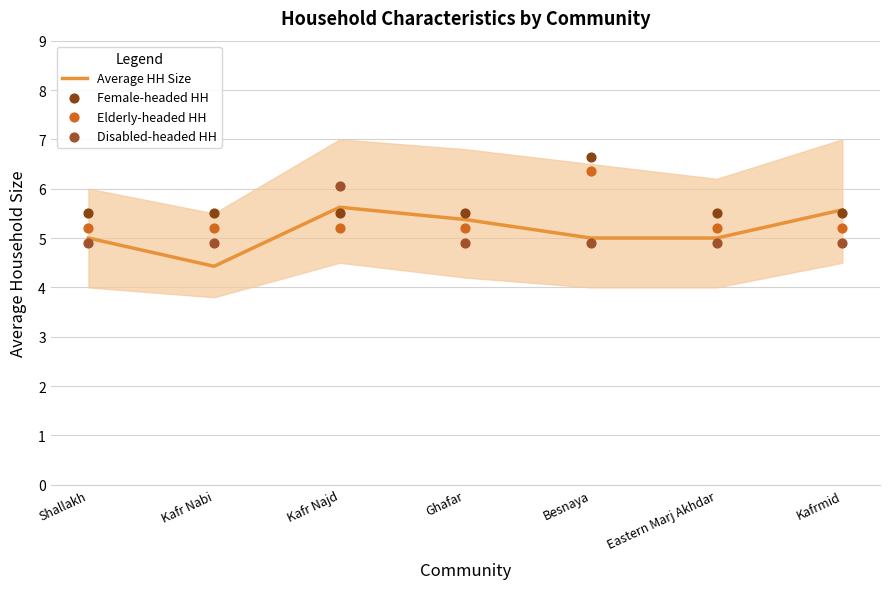

Is the value of Average HH Size at Kafrmid greater than the value of Female-headed HH at Ghafar?

Yes